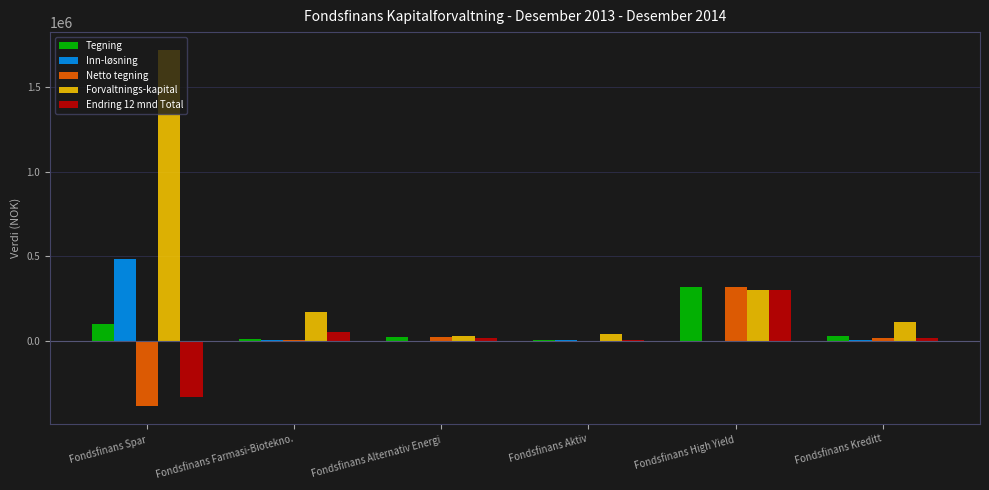

Count the number of categories in the chart.

6